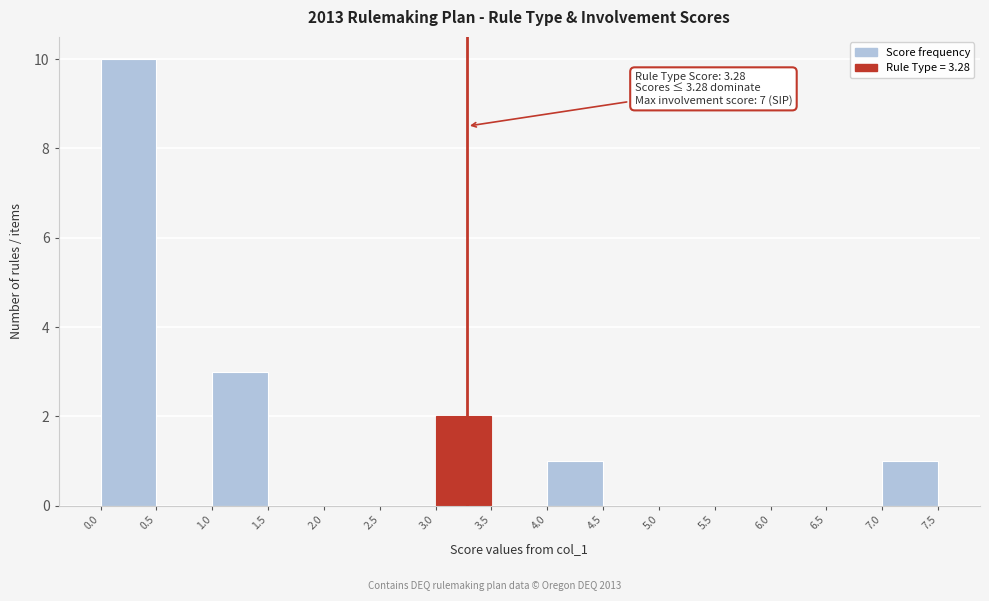

Which range on the x-axis has the tallest bar?

0.0 to 0.5